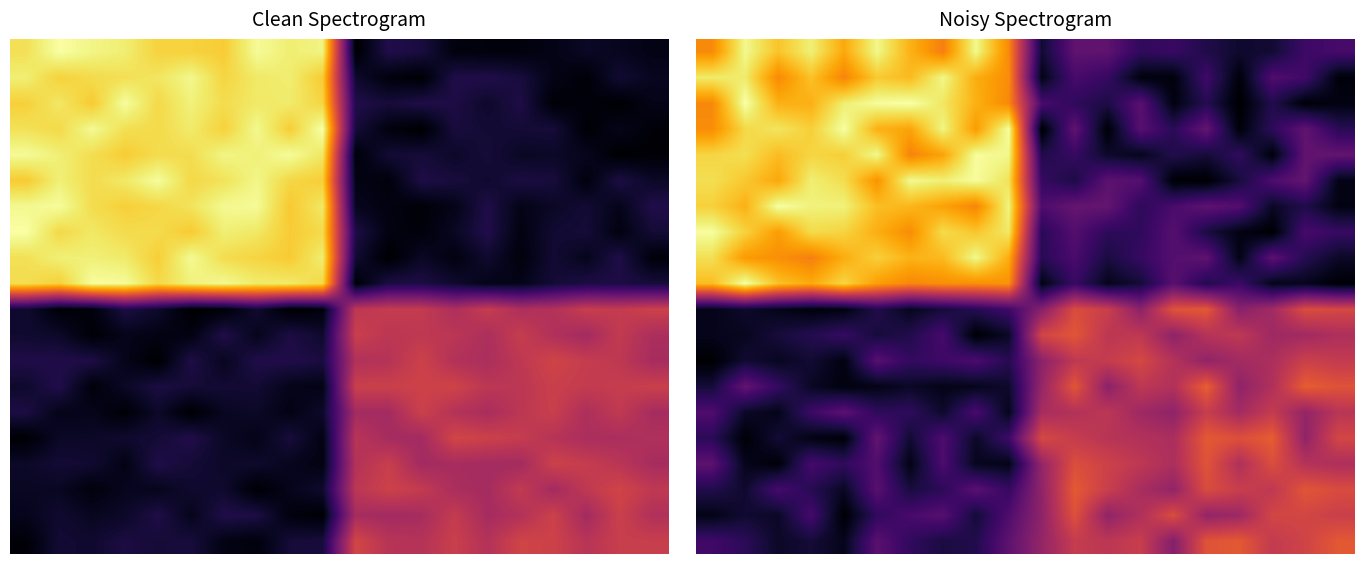

Which has a higher value, 11 or 6?

6